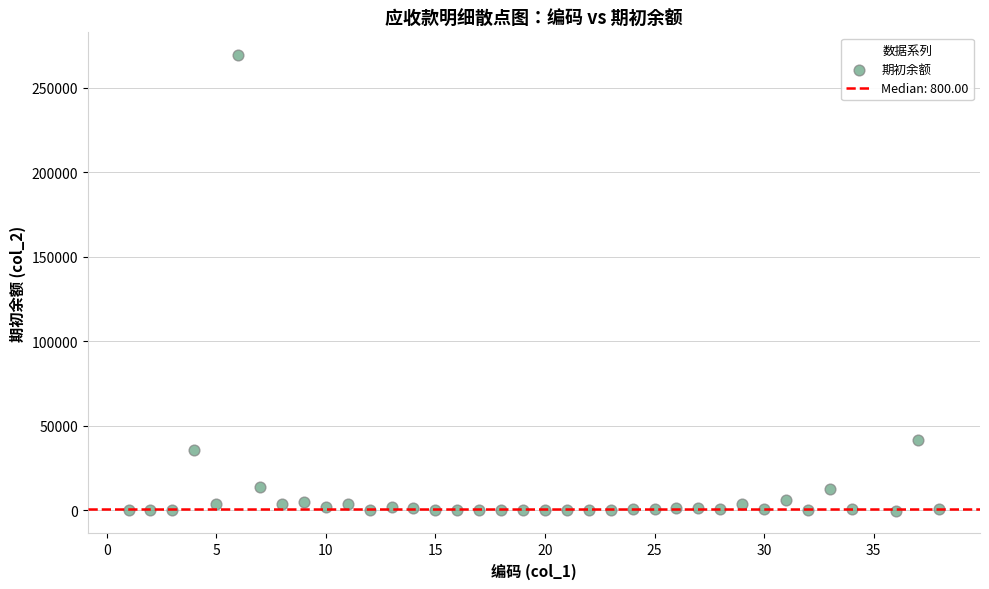

What is the range of X values (max minus min)?

37.0